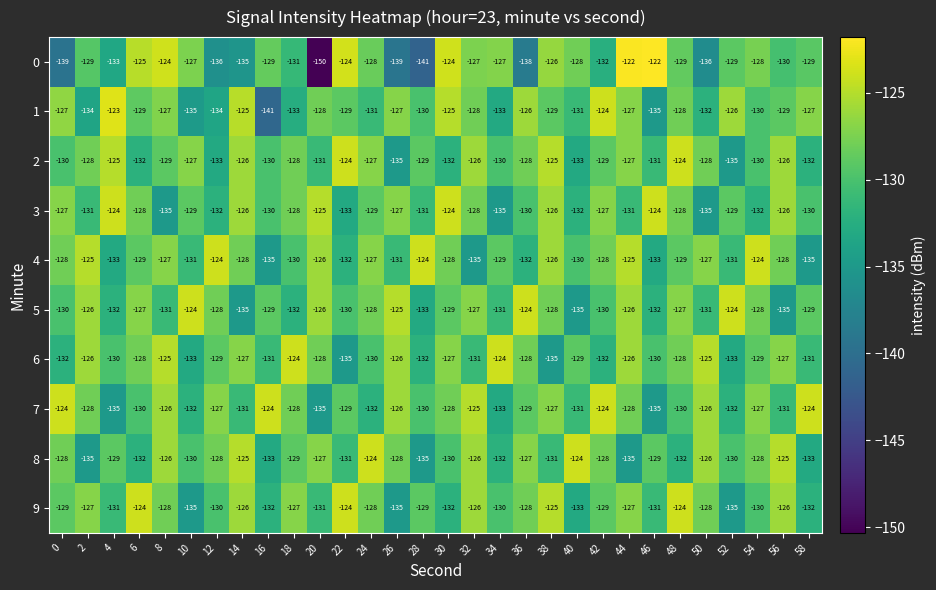

What is the greatest value displayed?

-122